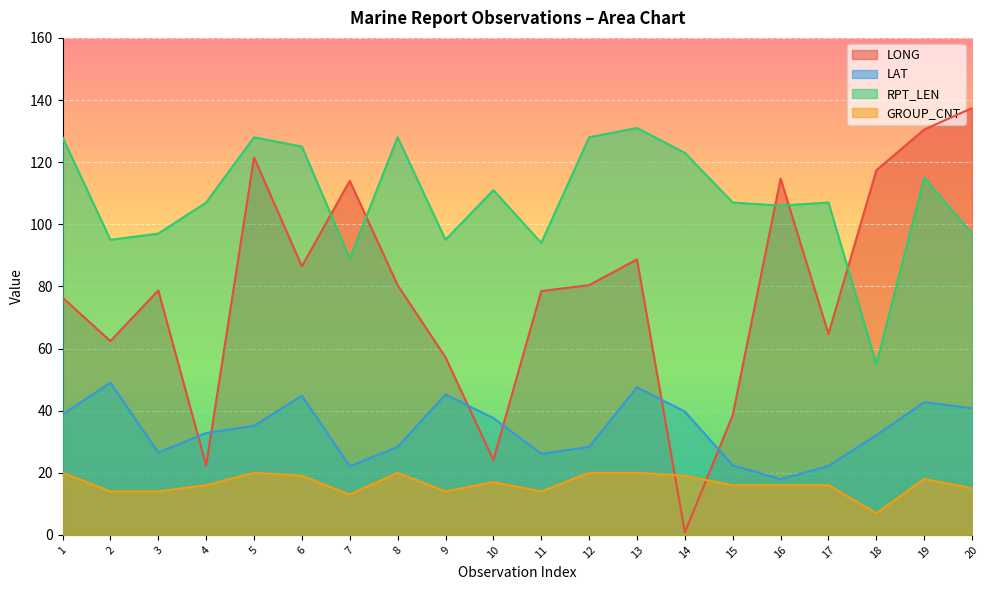

How many lines are shown in the chart?

4